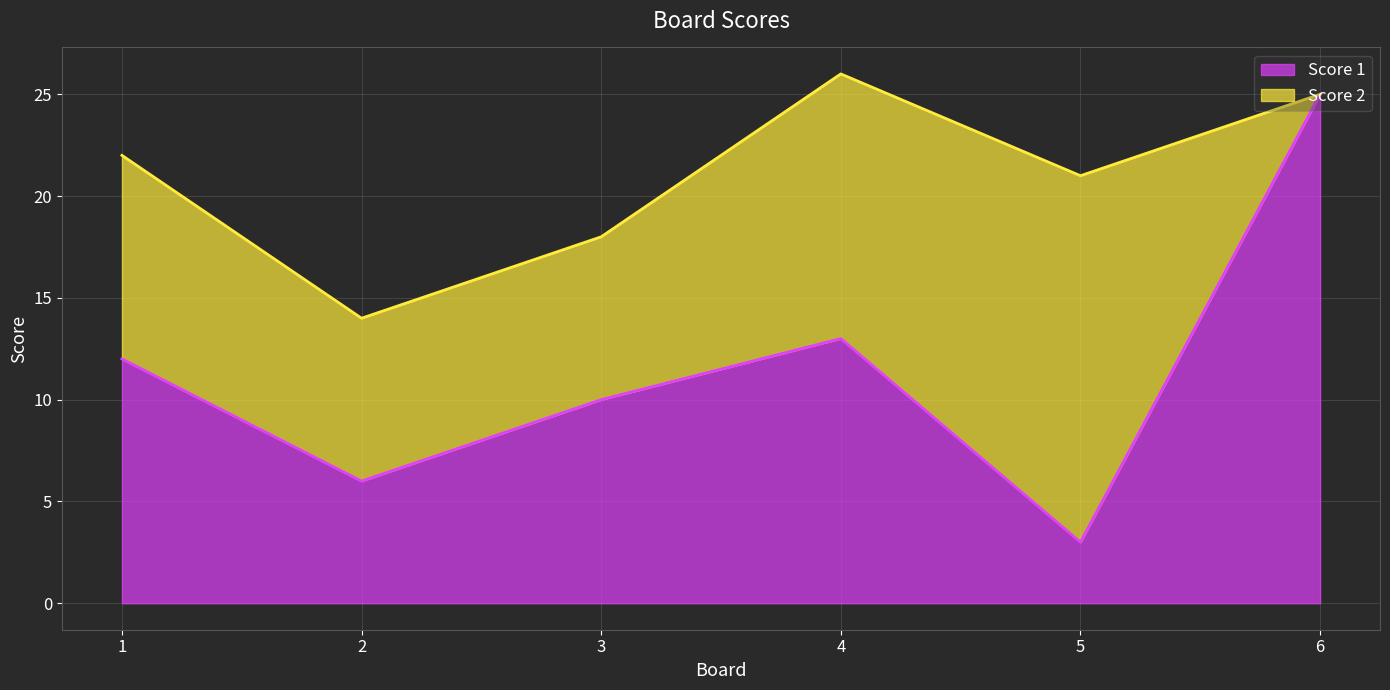

Is it true that the value at 5 is 3?

True